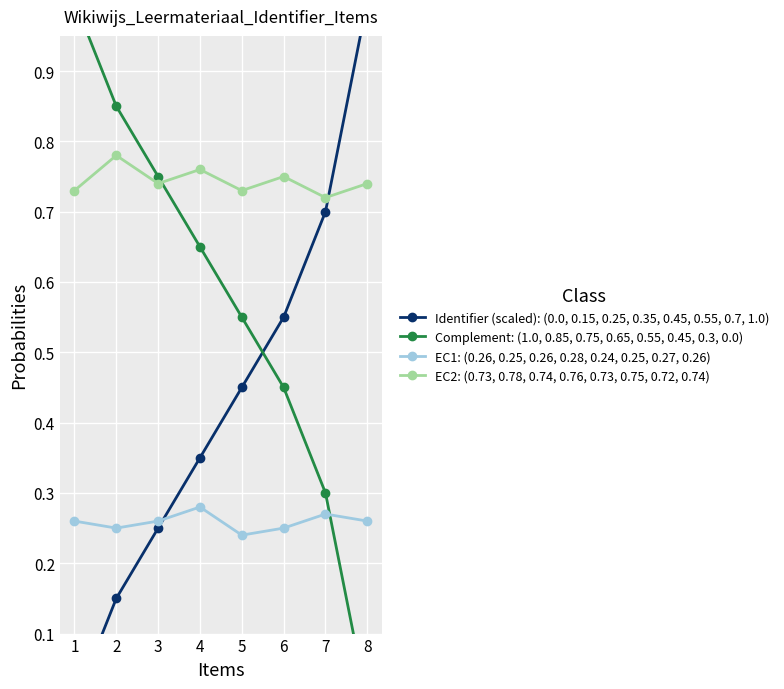

Rank the series at 4 from highest to lowest value.

EC2: (0.73, 0.78, 0.74, 0.76, 0.73, 0.75, 0.72, 0.74), Complement: (1.0, 0.85, 0.75, 0.65, 0.55, 0.45, 0.3, 0.0), Identifier (scaled): (0.0, 0.15, 0.25, 0.35, 0.45, 0.55, 0.7, 1.0), EC1: (0.26, 0.25, 0.26, 0.28, 0.24, 0.25, 0.27, 0.26)